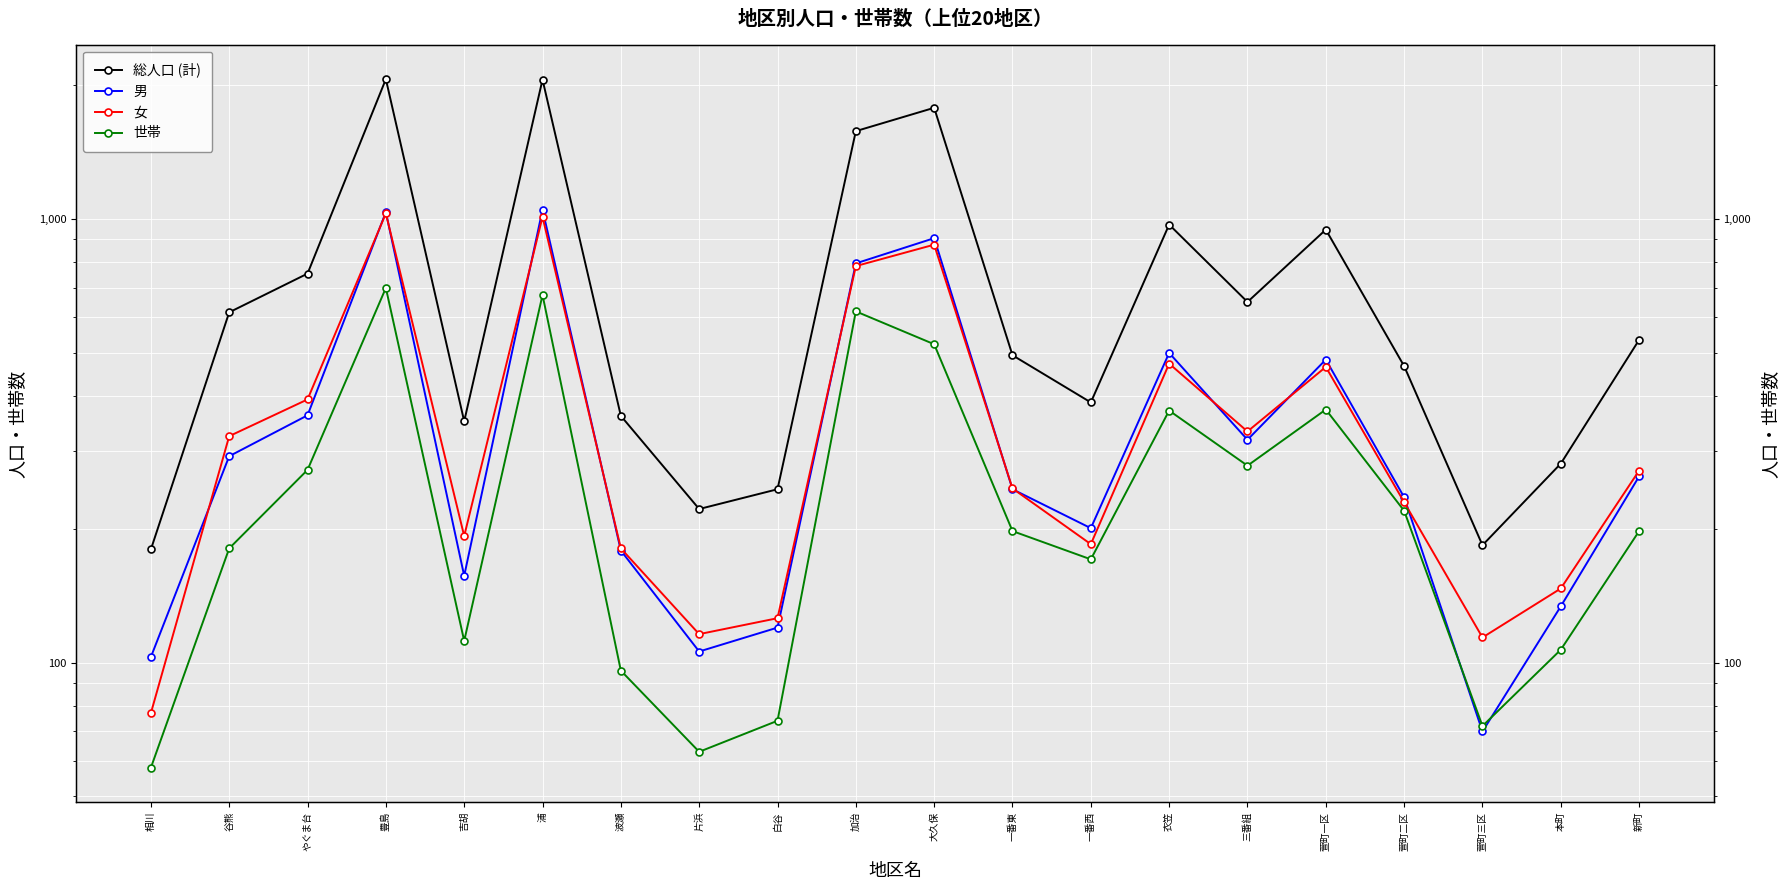

The value of 女 at 本町 is 102. True or false?

False